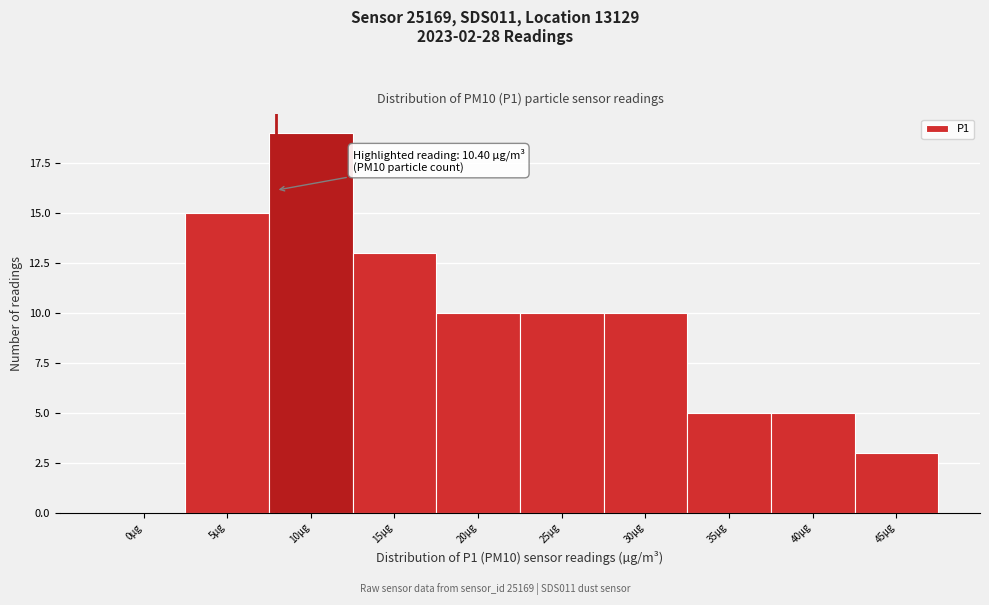

Reading left to right, what are all the values shown in this chart?

0µg=0	5µg=15	10µg=19	15µg=13	20µg=10	25µg=10	30µg=10	35µg=5	40µg=5	45µg=3